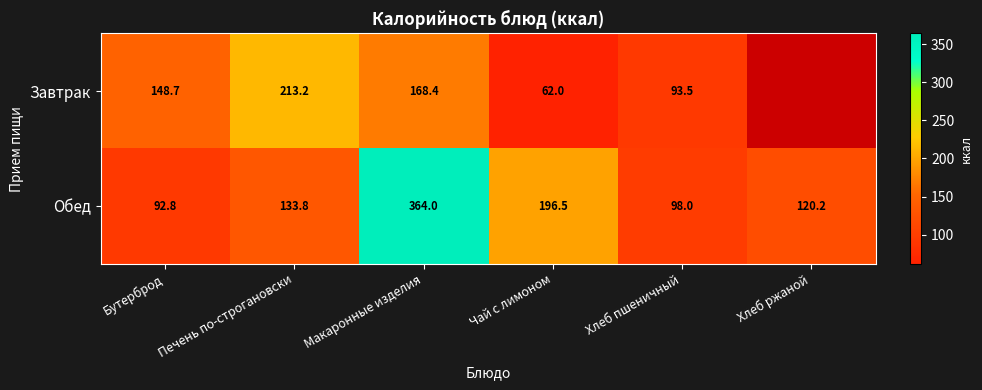

At Чай с лимоном, list the series in order from largest to smallest.

Обед, Завтрак